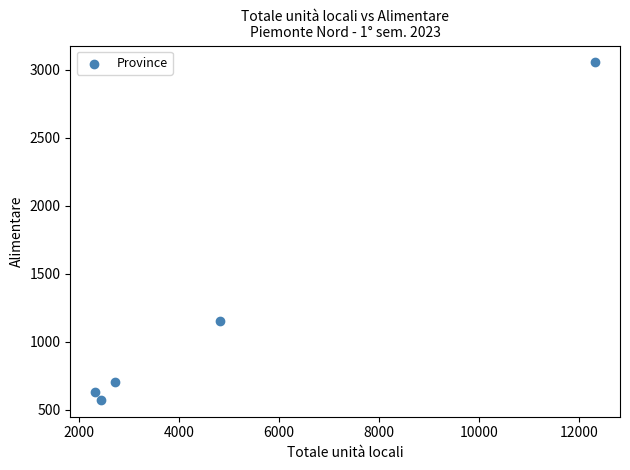

What is the range of X values (max minus min)?

9979